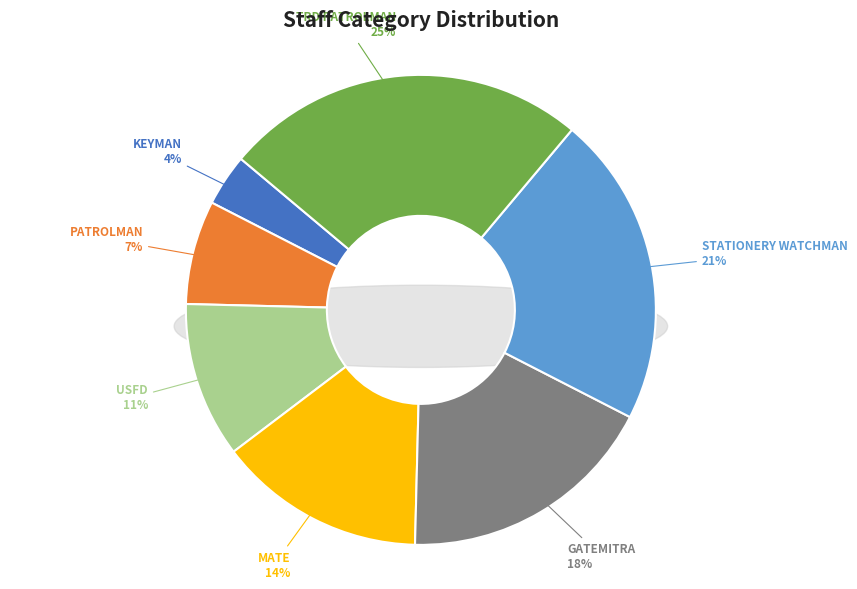

Rank the categories by value from lowest to highest.

KEYMAN, PATROLMAN, USFD, MATE, GATEMITRA, STATIONERY WATCHMAN, TRD PATROLMAN